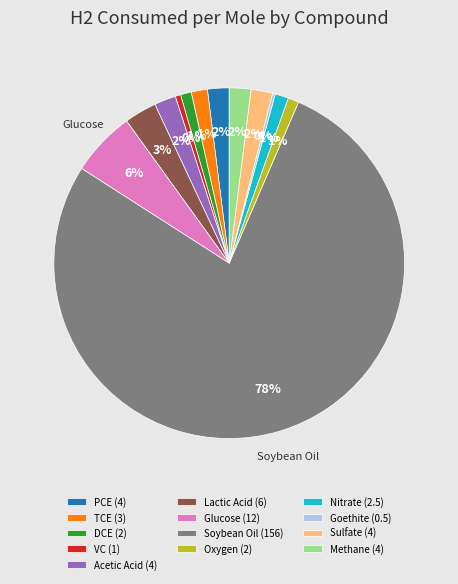

To the nearest percent, what is the combined percentage of Sulfate (4) and Nitrate (2.5)?

3%